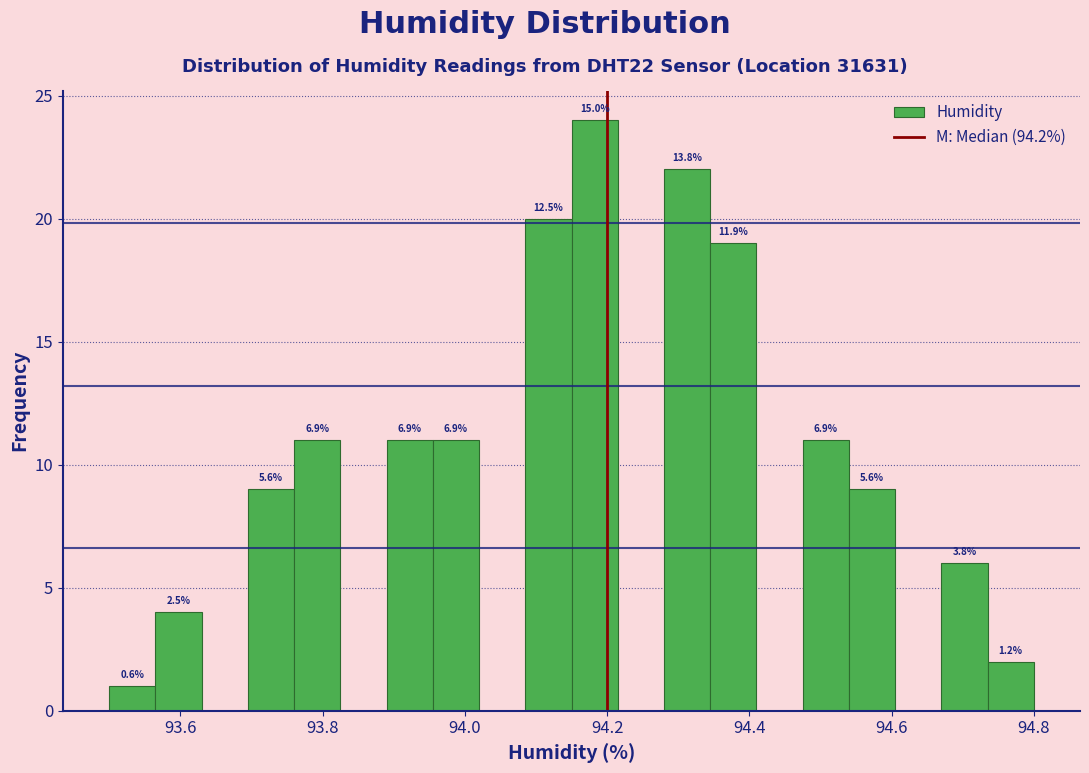

Read against the x-axis, roughly where is the centre of the tallest bar?

94.18